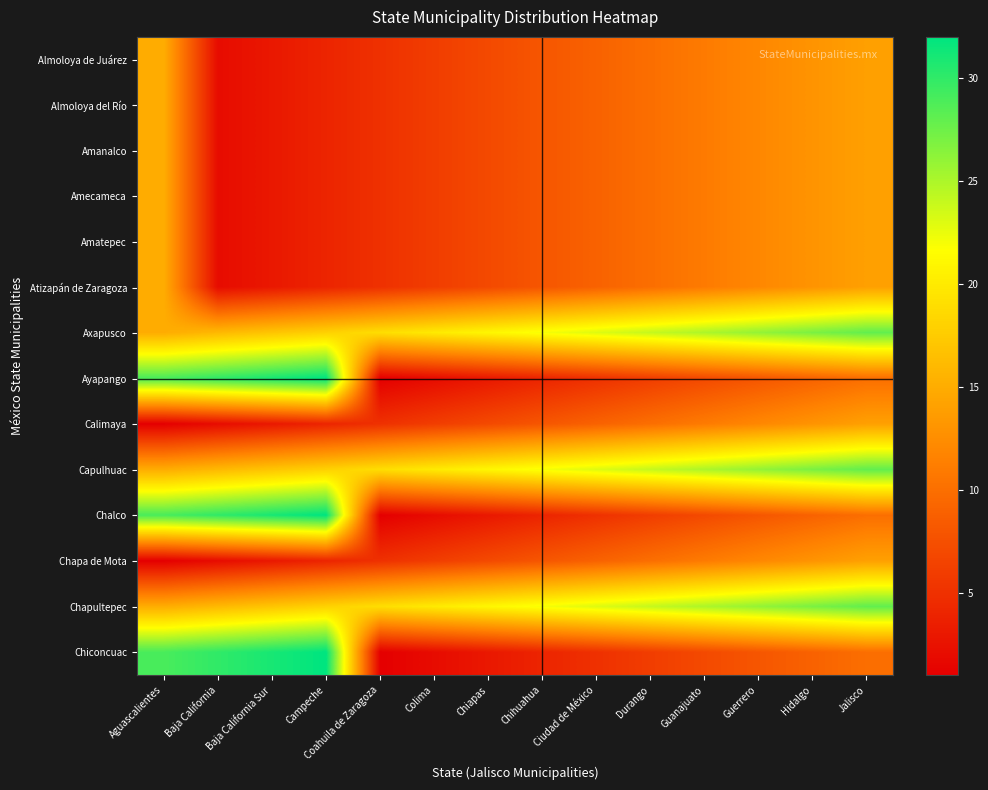

What is the total value across all series at Campeche?

182